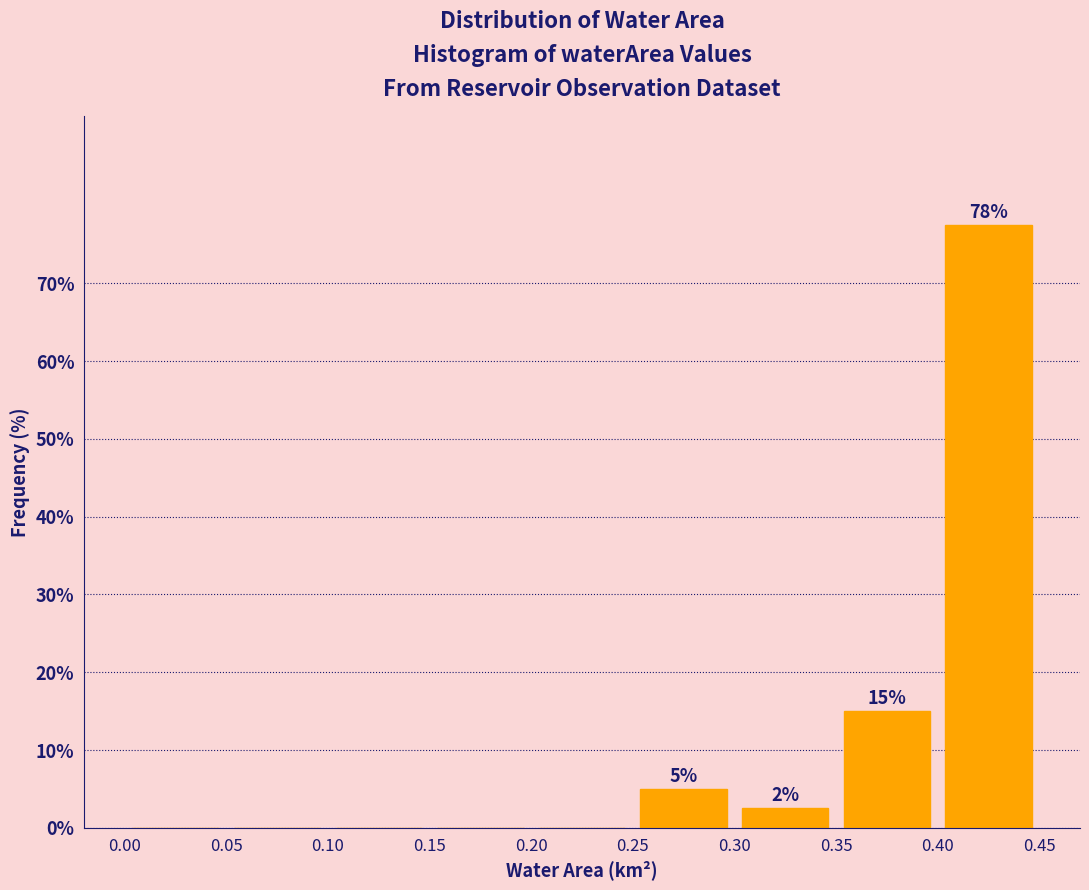

Which range on the x-axis has the tallest bar?

0.40 to 0.45